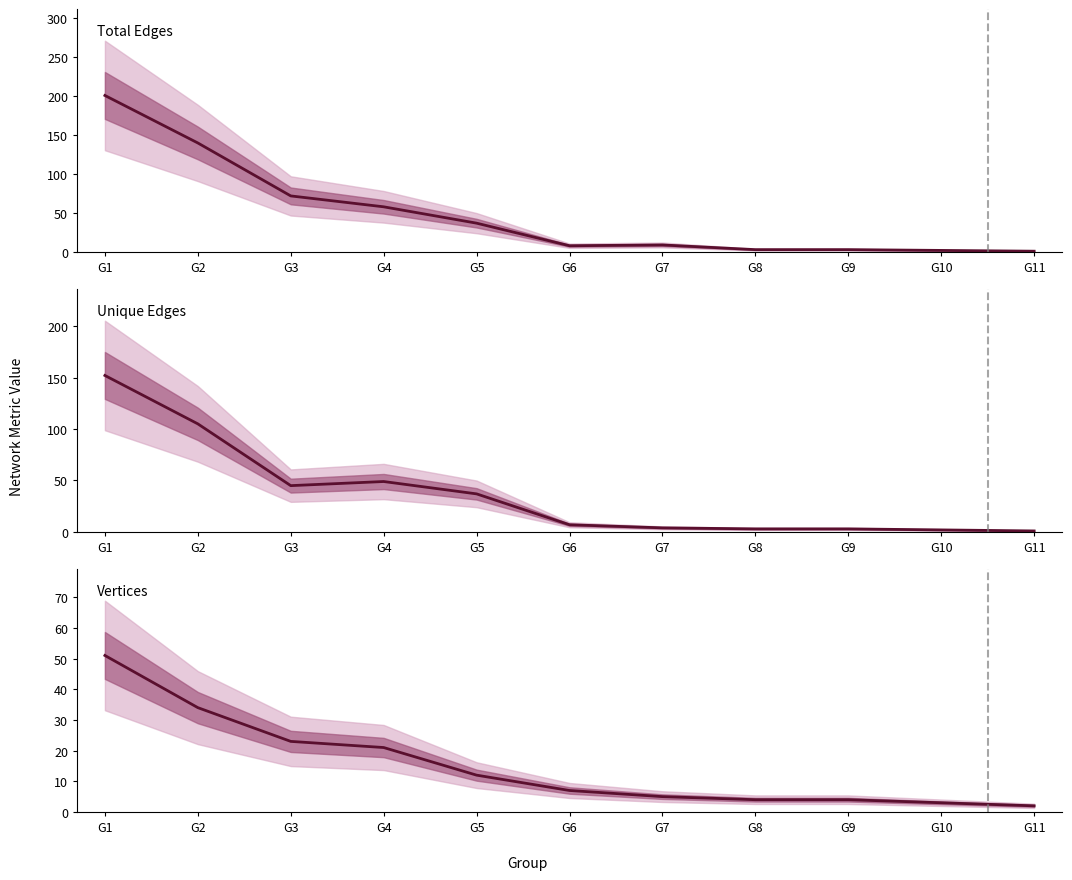

Rank the categories by Unique Edges value from highest to lowest.

G1, G2, G4, G3, G5, G6, G7, G8, G9, G10, G11